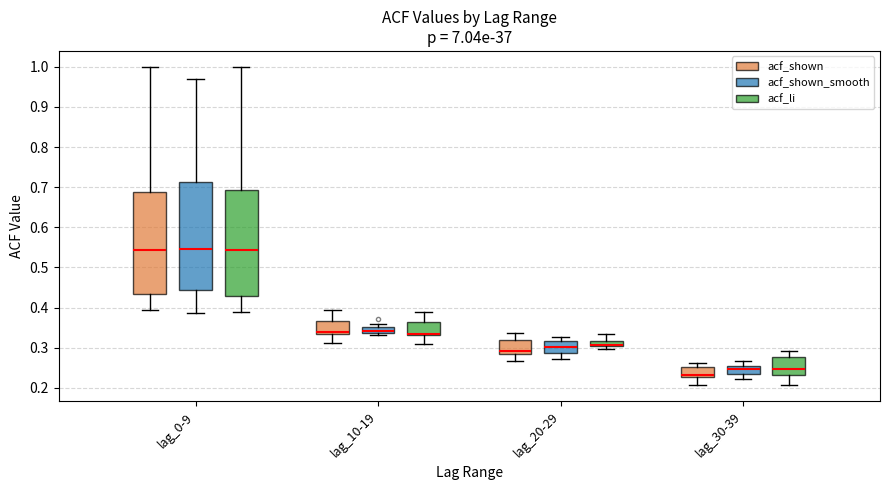

Where is the lower edge of the box for lag_0-9 (acf_shown_smooth) on the y-axis? The values are not printed on the chart, so give them approximately, as read against the axis.

0.44